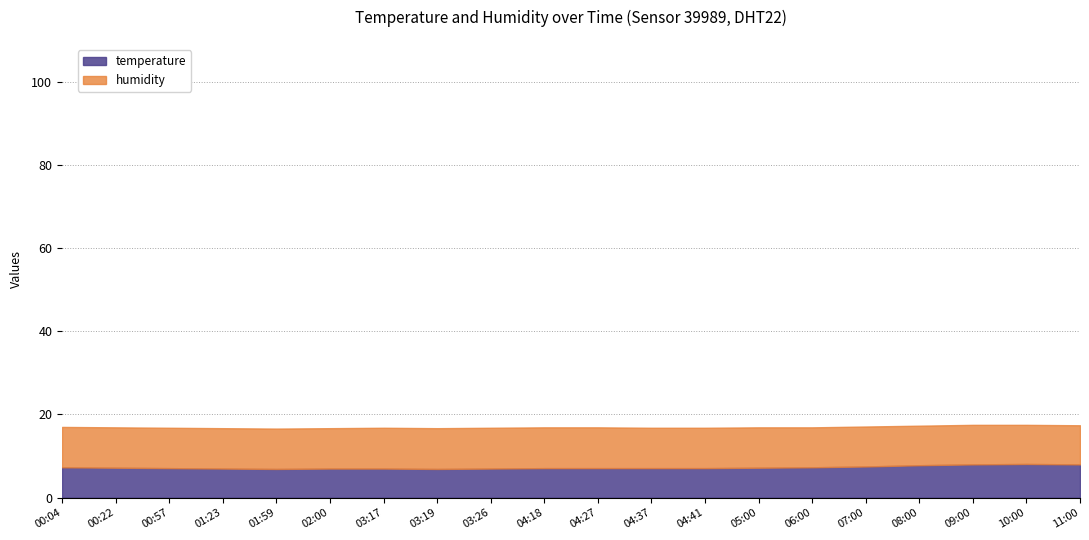

Does the chart have visible grid lines?

Yes